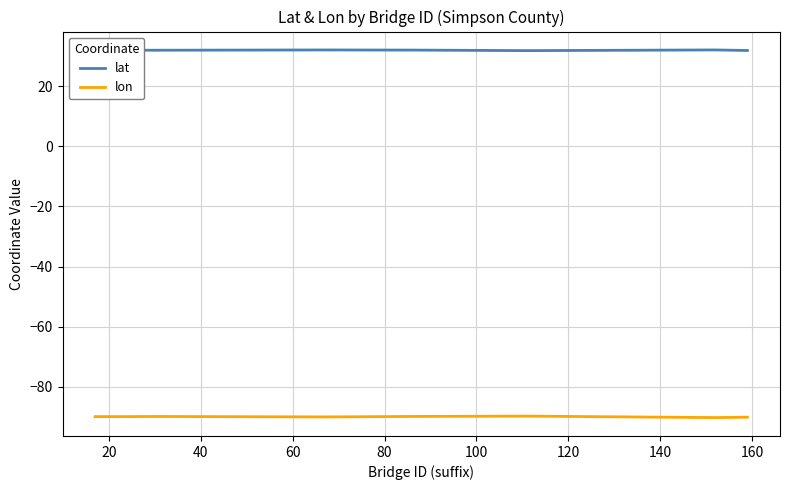

Rank the series by their maximum value, from highest to lowest.

lat, lon